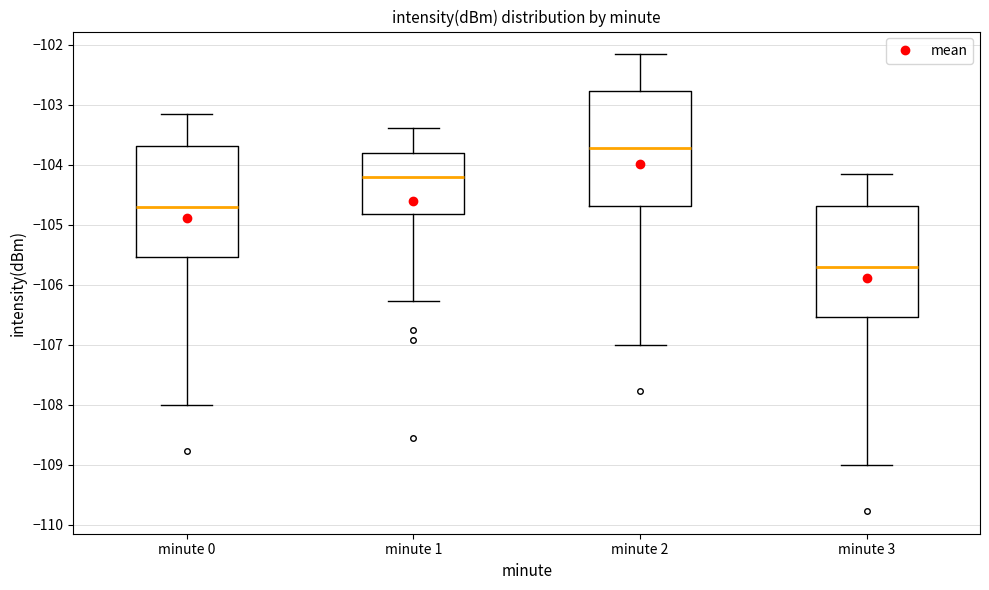

Where is the lower edge of the box for minute 0 on the y-axis? The values are not printed on the chart, so give them approximately, as read against the axis.

-105.5